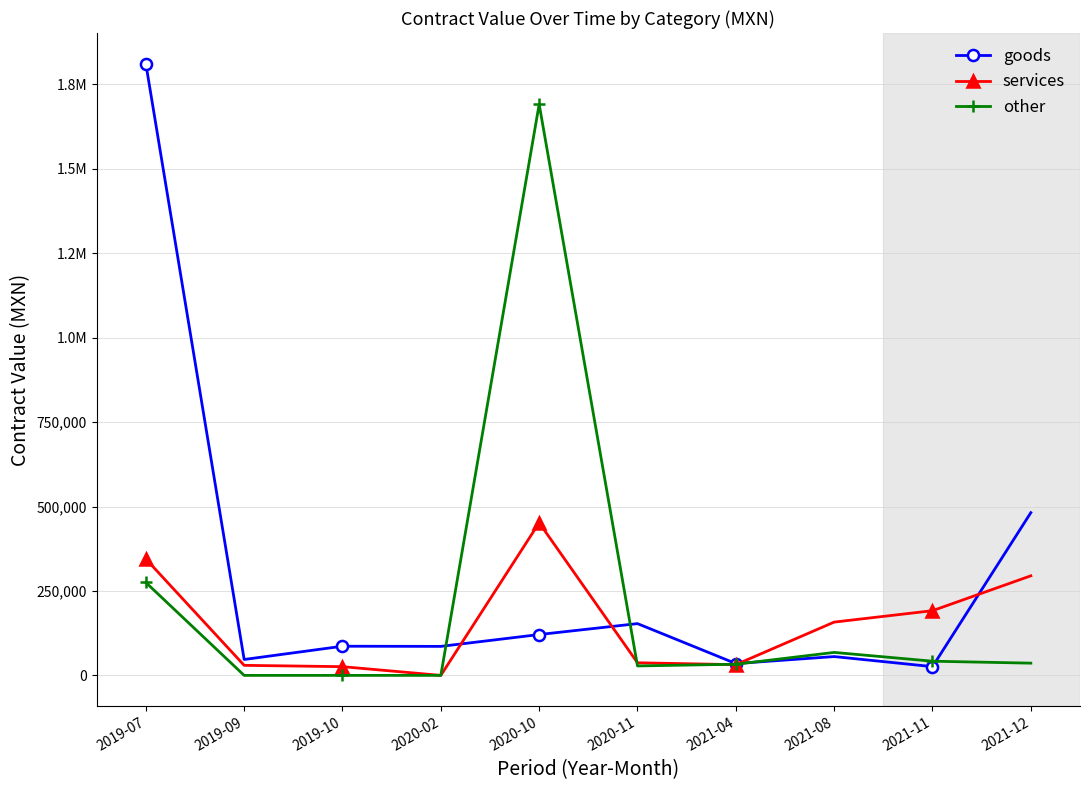

Between 2019-09 and 2021-08, which series saw the biggest shift?

services